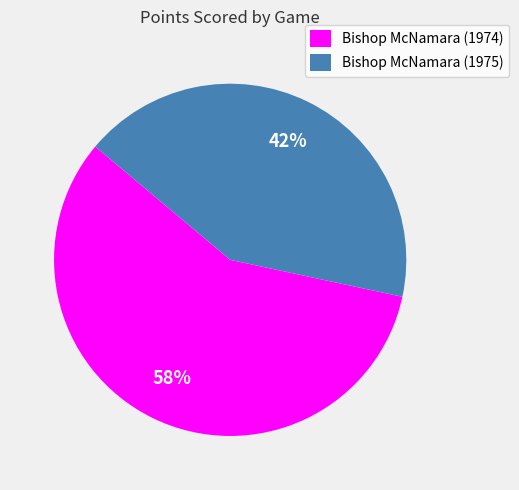

True or false: Bishop McNamara (1975) accounts for 31% of the total.

False